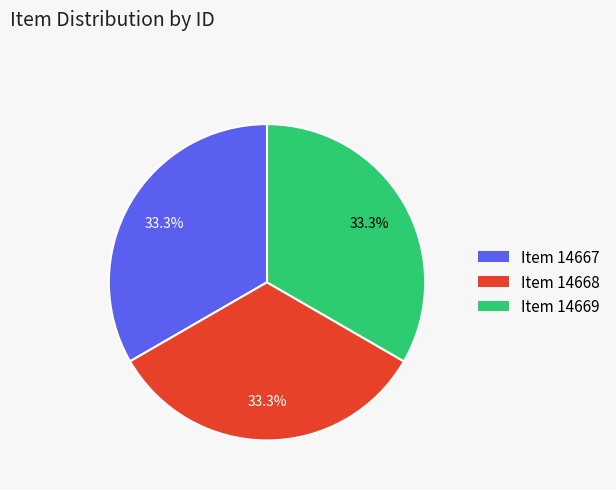

To the nearest percent, what percentage of the pie is Item 14668?

33%